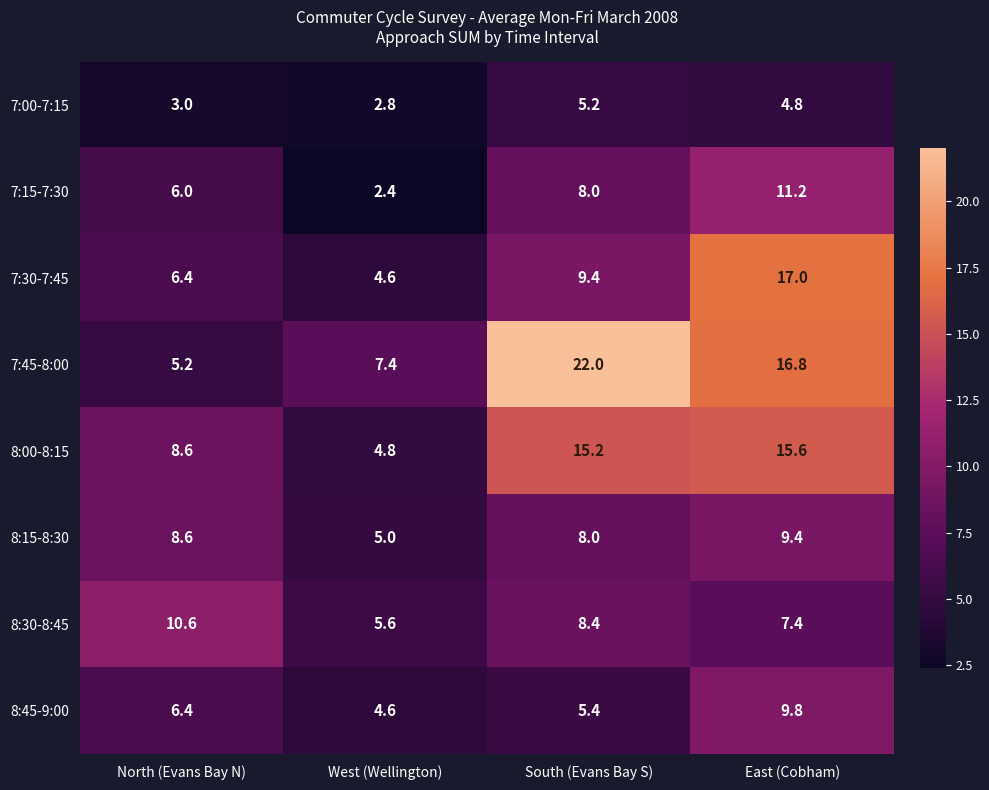

The 8:00-8:15 series shows 2.8 at West (Wellington). True or false?

False